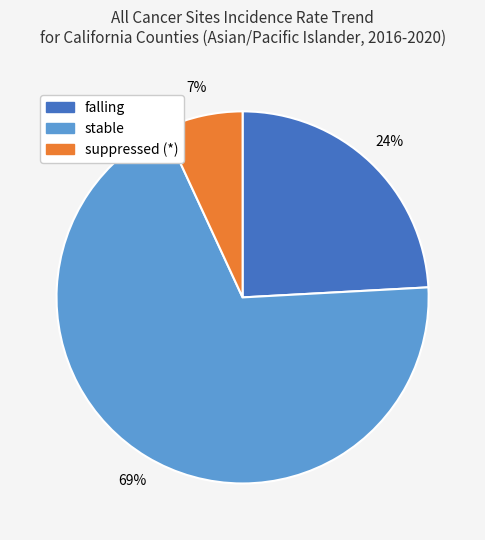

What is the smallest slice in the pie chart?

suppressed (*)